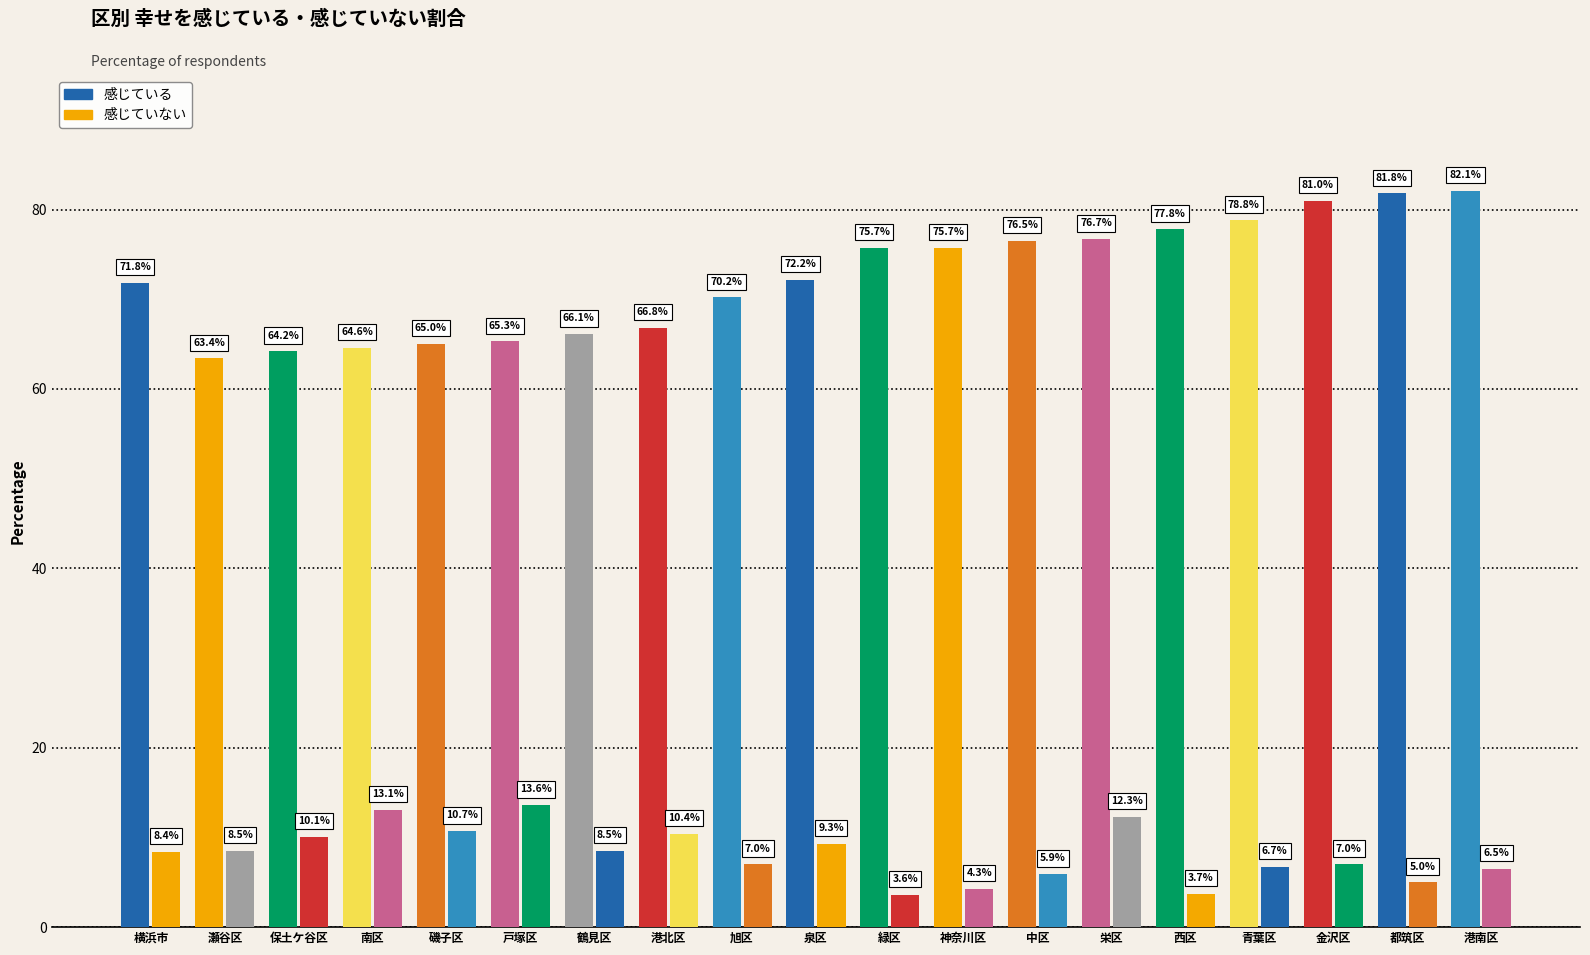

Which category has the lowest value across all series?

緑区